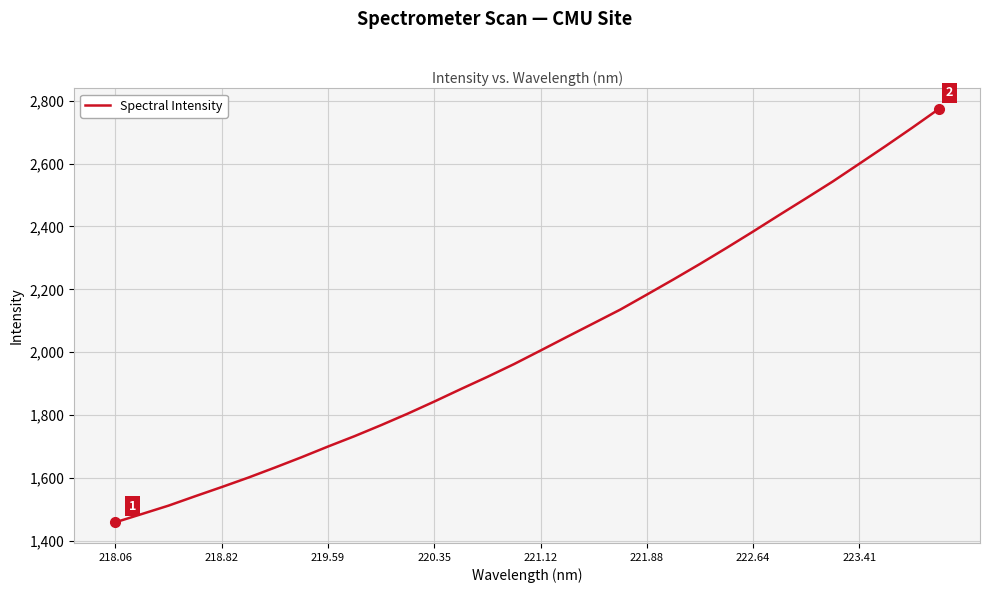

What is the smallest value displayed?

1459.1